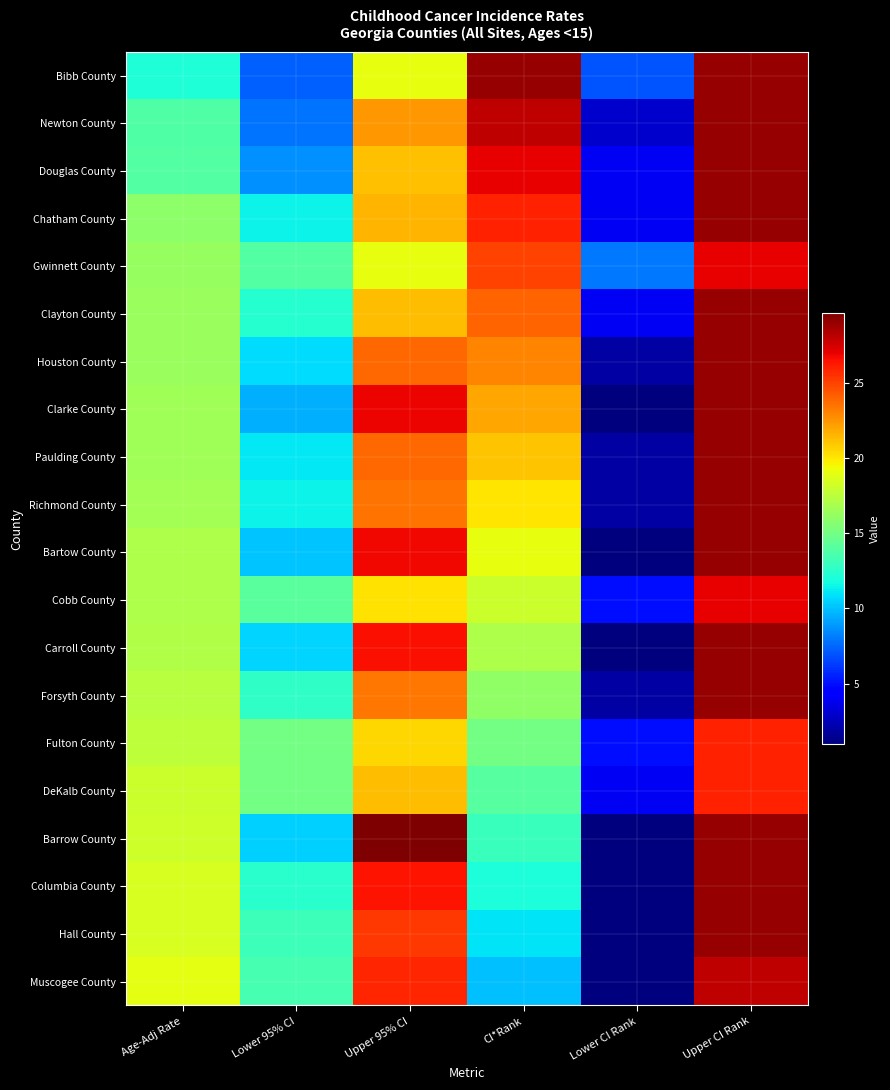

At how many categories does at least one series exceed 1?

6